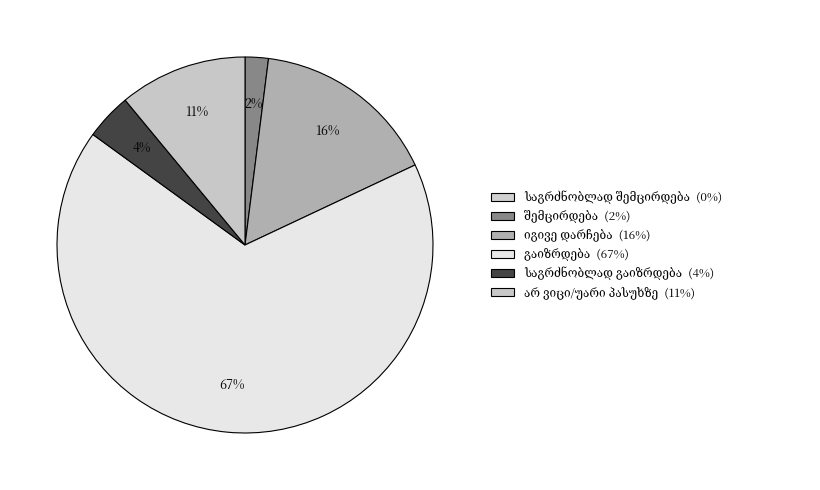

To the nearest percent, what is the difference between the largest and smallest slice percentages?

65%